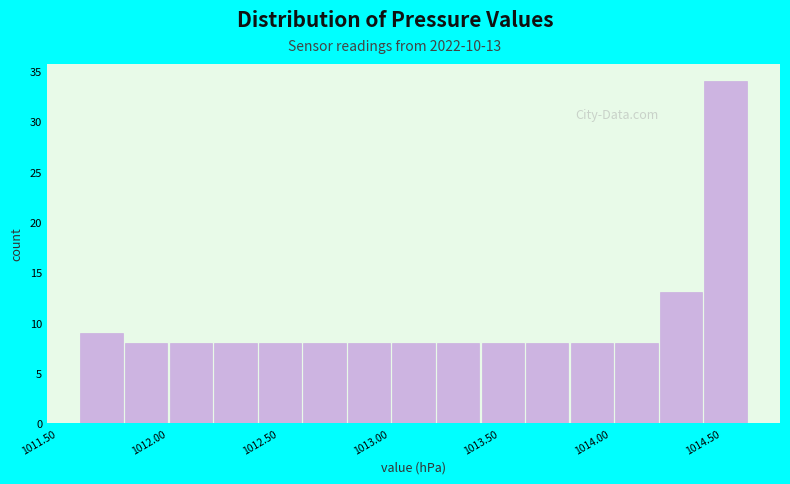

Over which range of the x-axis is the bar tallest?

1014.4 to 1014.6